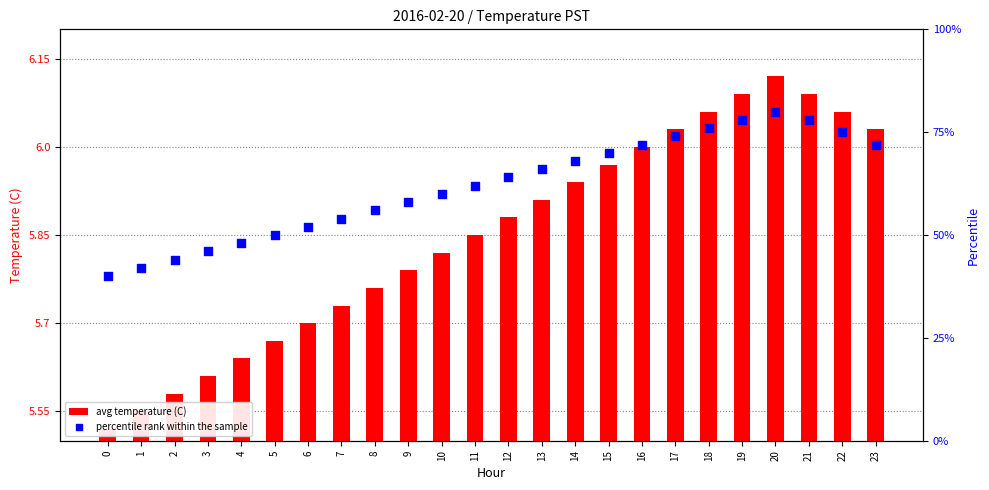

At how many categories does at least one series exceed 79?

1